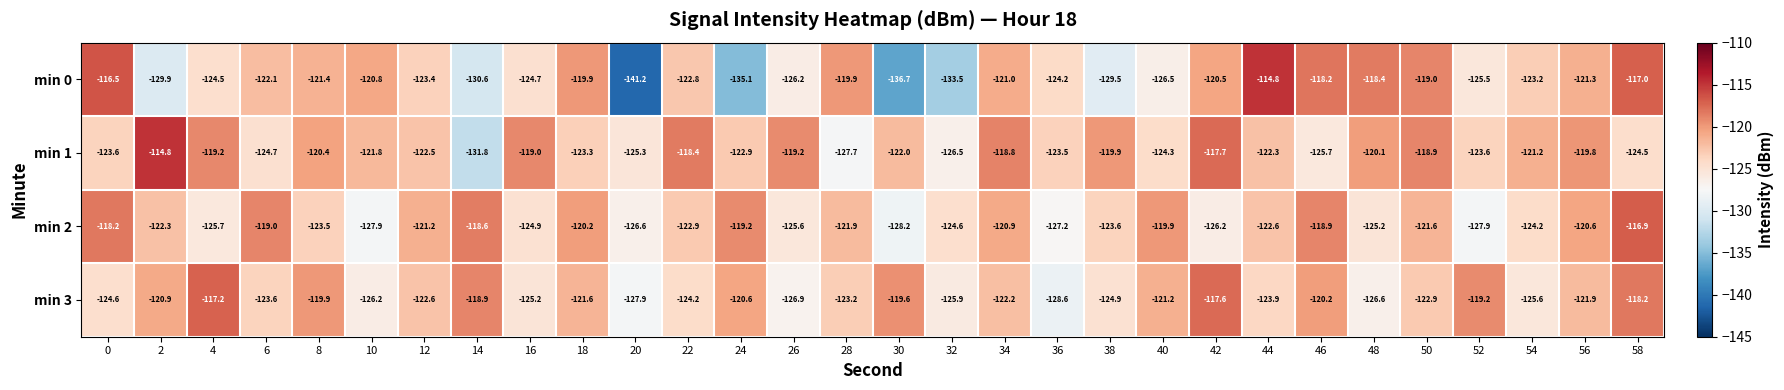

What is the sum of all min 0 values?

-3728.3